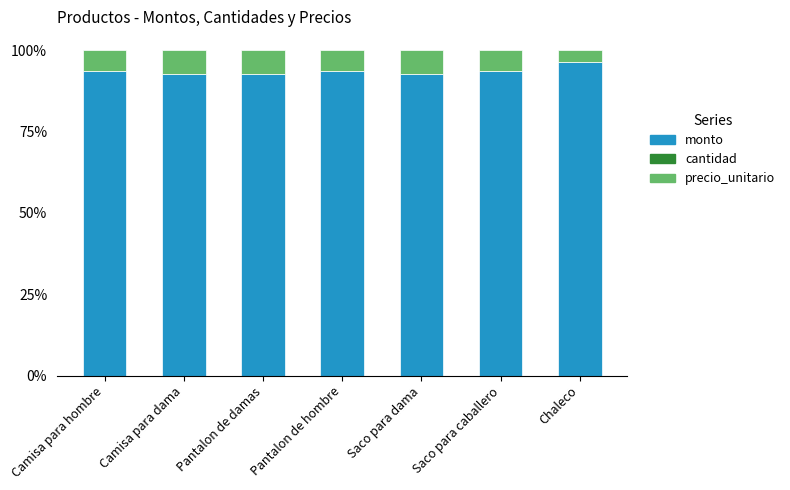

What is the maximum value for monto?

96.6